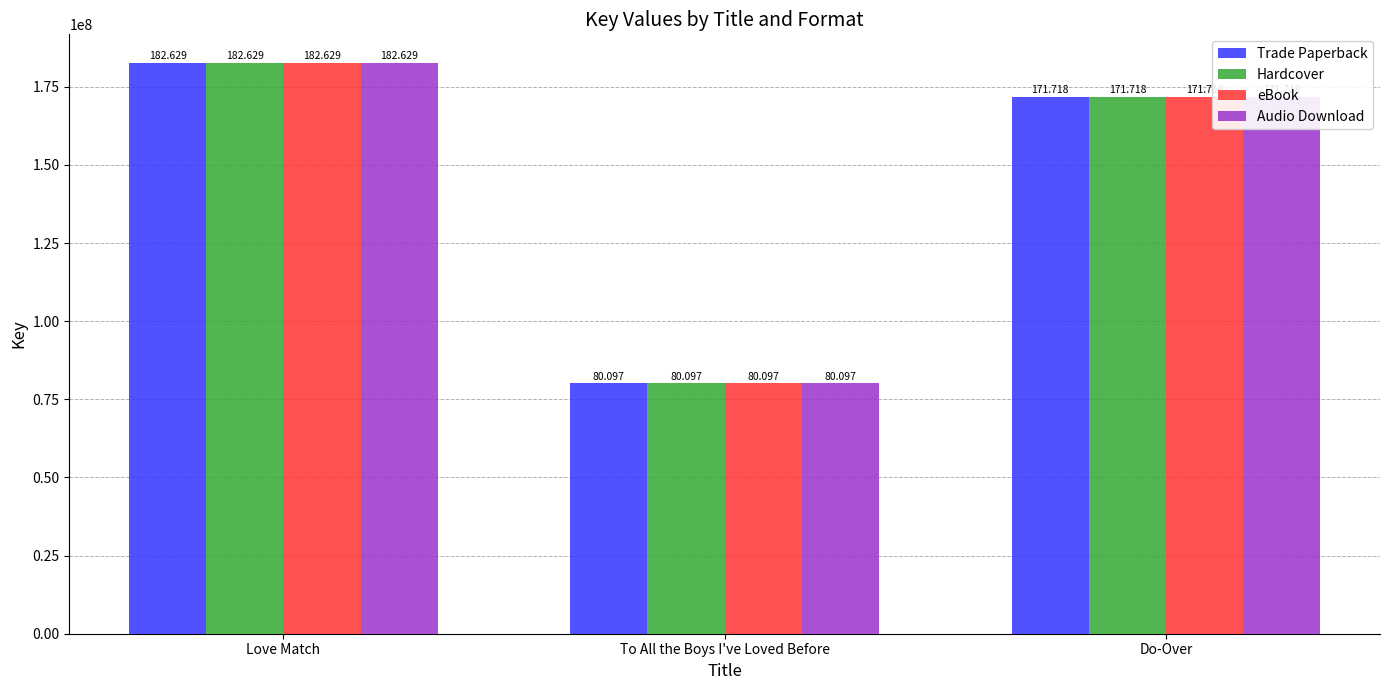

Are the bars horizontal?

No